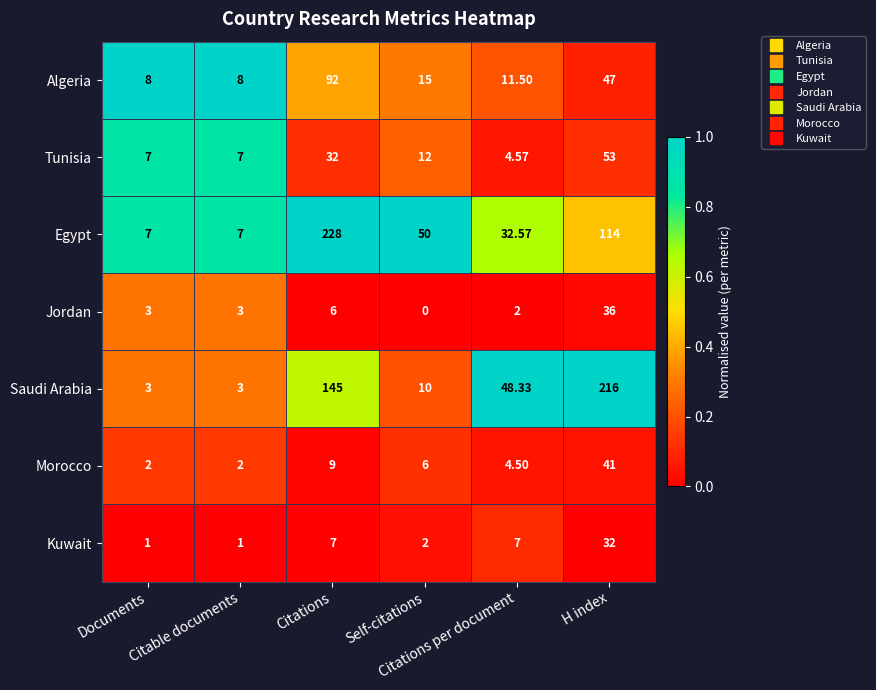

Which series has the largest total across all categories?

Egypt